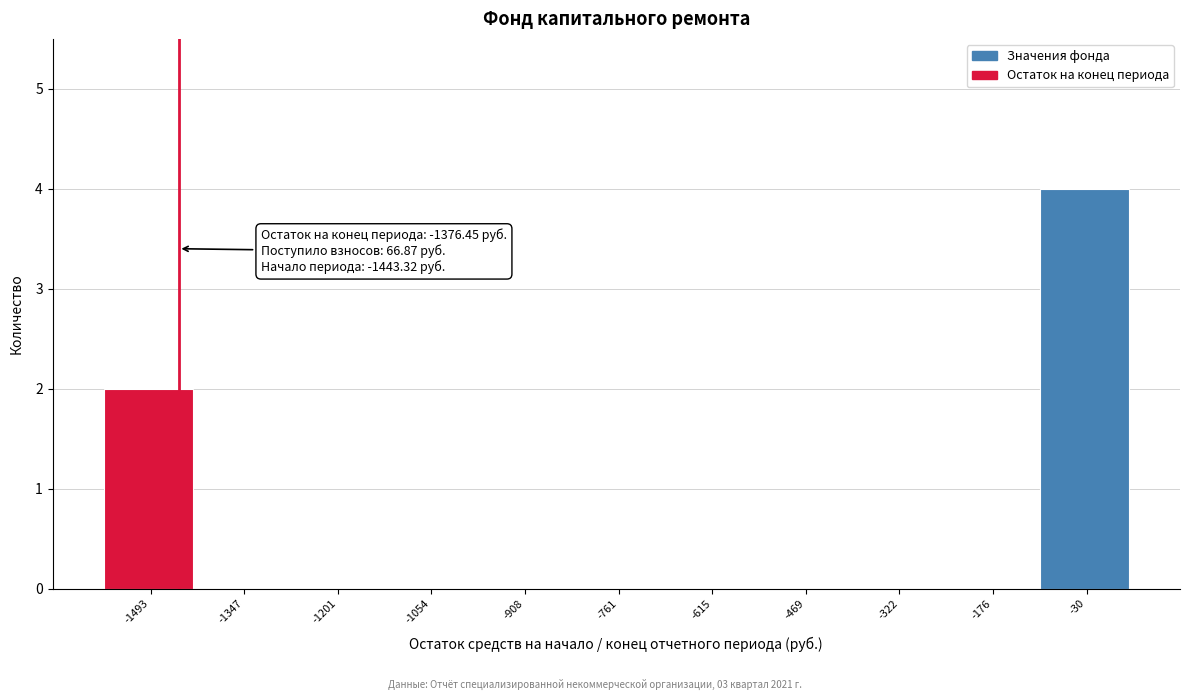

Reading left to right, extract all data points from this chart.

-1493=2	-1347=0	-1201=0	-1054=0	-908=0	-761=0	-615=0	-469=0	-322=0	-176=0	-30=4